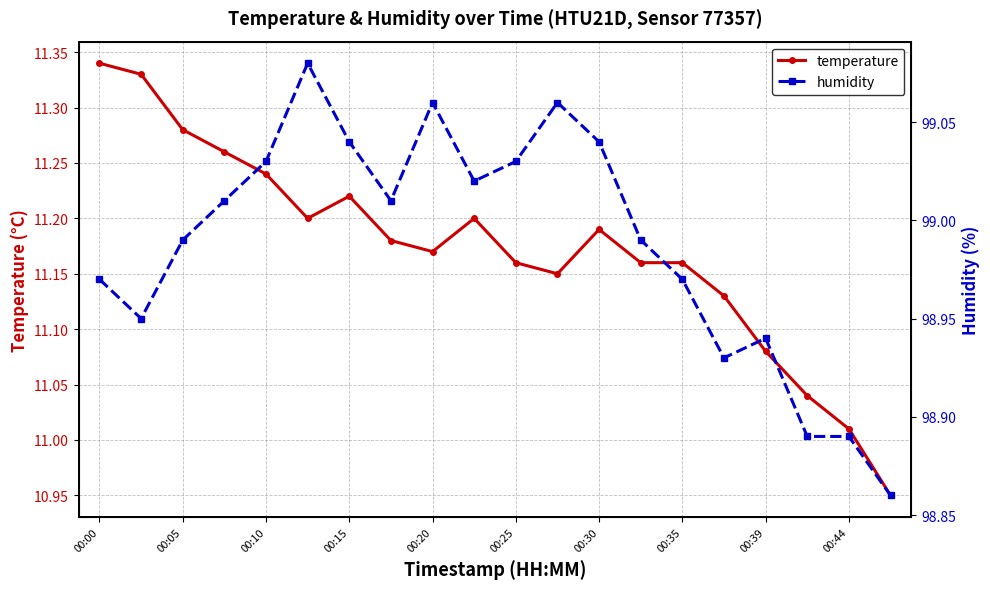

Count the number of categories in the chart.

20